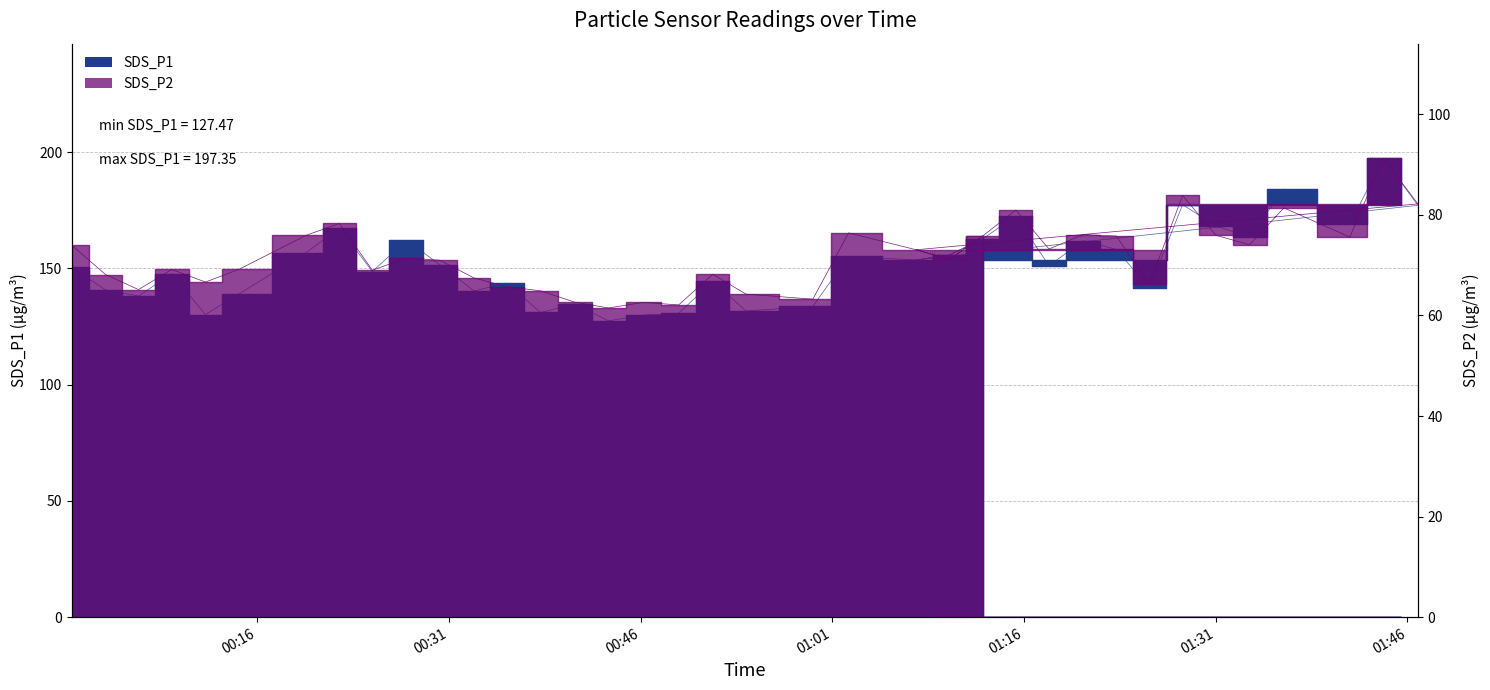

What is the difference between the maximum and minimum values in the SDS_P1 series?

69.9